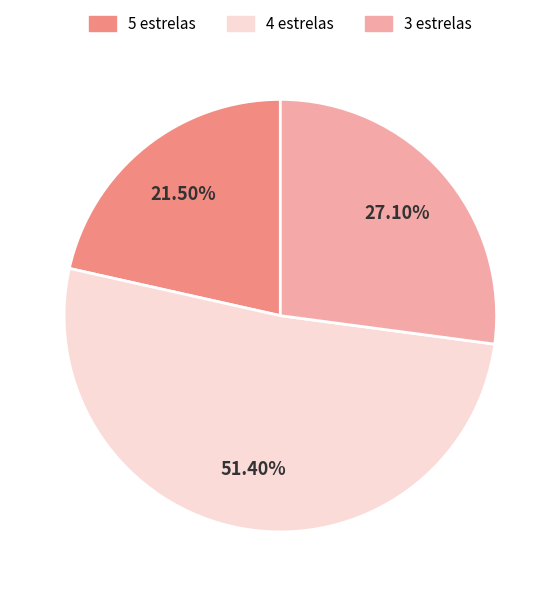

What is the ratio of the value at 3 estrelas to the value at 5 estrelas?

1.3